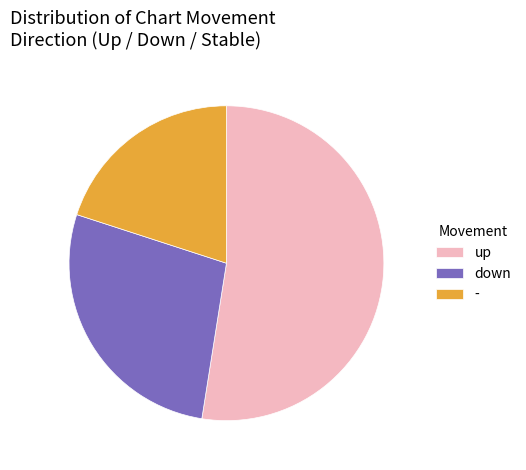

Rank the categories by value from lowest to highest.

-, down, up